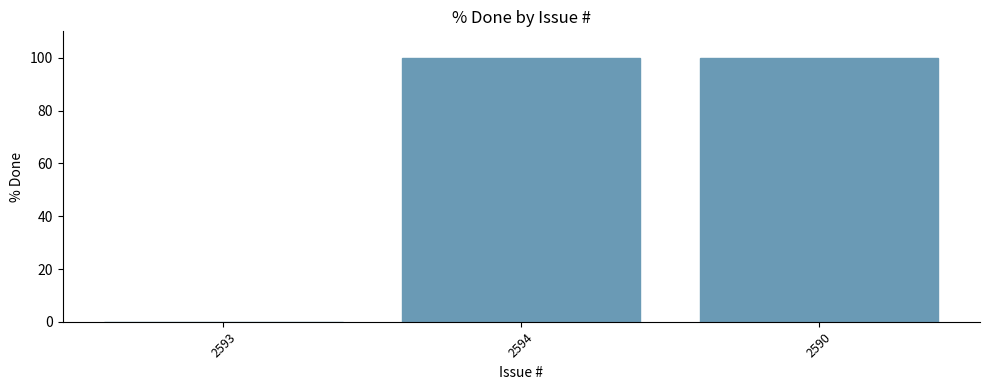

What is the sum of the values at 2590 and 2593?

100